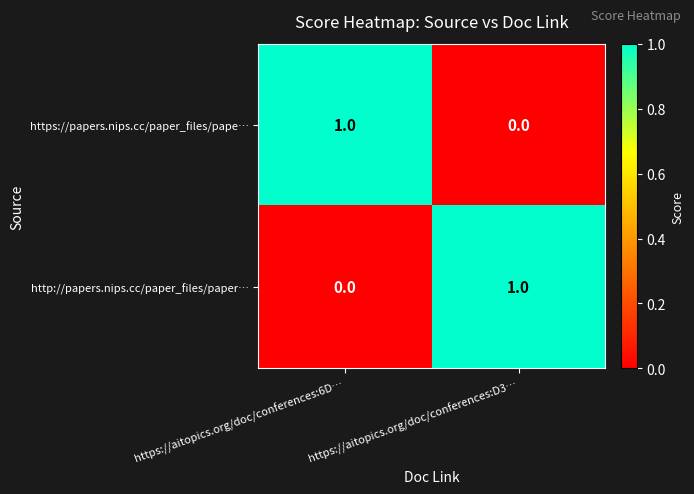

At which label does http://papers.nips.cc/paper_files/paper… reach its minimum?

https://aitopics.org/doc/conferences:6D…